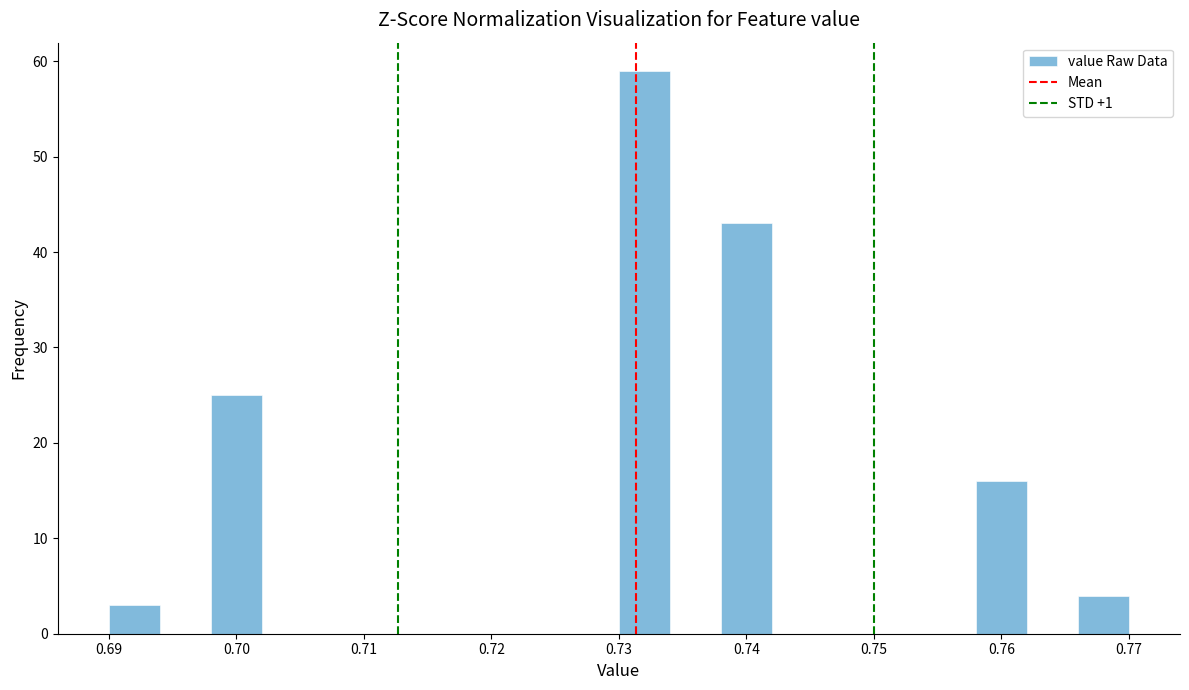

Reading left to right, transcribe this chart: for each bar, give the range it covers on the x-axis and its height. The values are not printed on the chart, so give them approximately, as read against the axis.

0.690 to 0.694: 3
0.694 to 0.698: 0
0.698 to 0.702: 25
0.702 to 0.706: 0
0.706 to 0.710: 0
0.710 to 0.714: 0
0.714 to 0.718: 0
0.718 to 0.722: 0
0.722 to 0.726: 0
0.726 to 0.730: 0
0.730 to 0.734: 59
0.734 to 0.738: 0
0.738 to 0.742: 43
0.742 to 0.746: 0
0.746 to 0.750: 0
0.750 to 0.754: 0
0.754 to 0.758: 0
0.758 to 0.762: 16
0.762 to 0.766: 0
0.766 to 0.770: 4